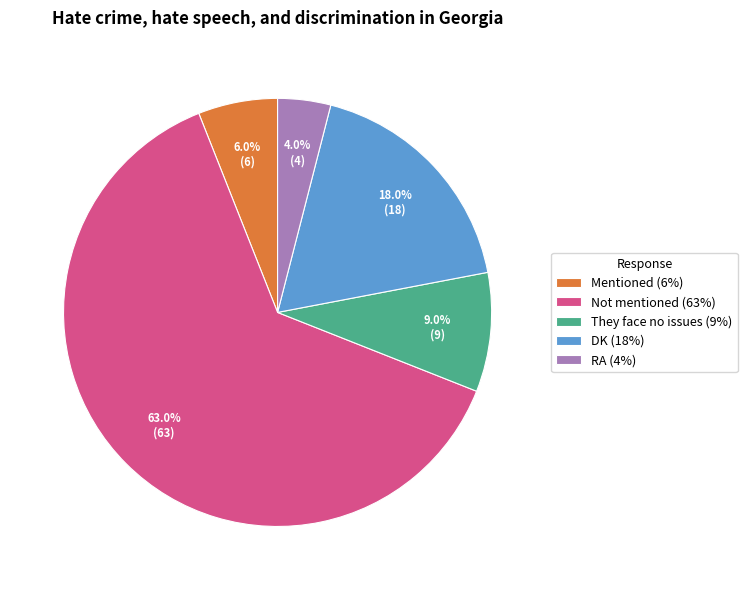

Approximately how many times larger is the value at RA compared to DK?

0.2